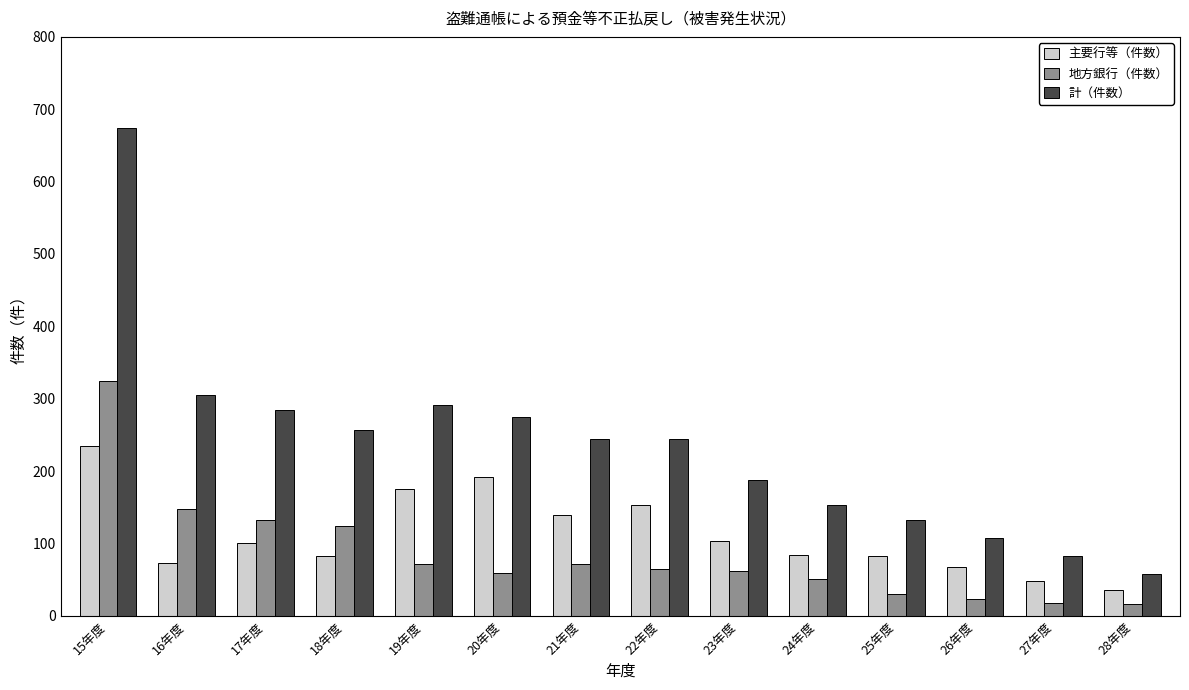

True or false: 主要行等（件数） has a value of 68 at 26年度.

True